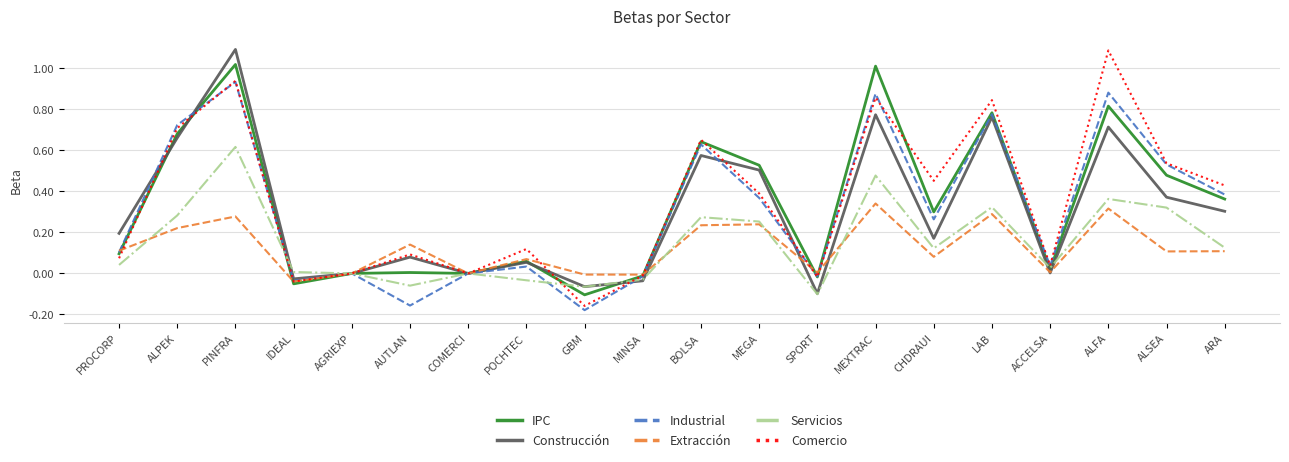

True or false: Extracción and Construcción intersect in this chart.

True